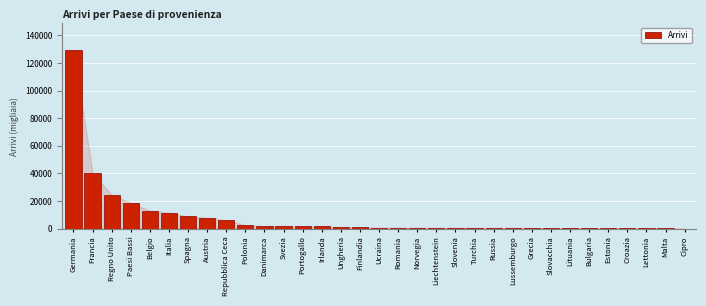

The value at Francia is 54554.1. True or false?

False